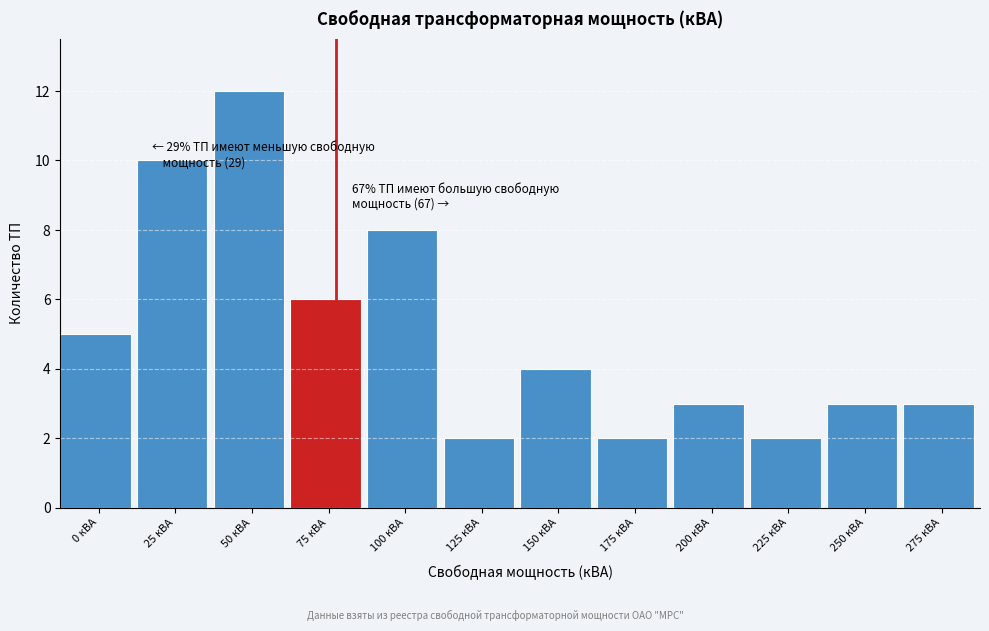

Reading right to left, list all the values displayed in this chart.

3	3	2	3	2	4	2	8	6	12	10	5